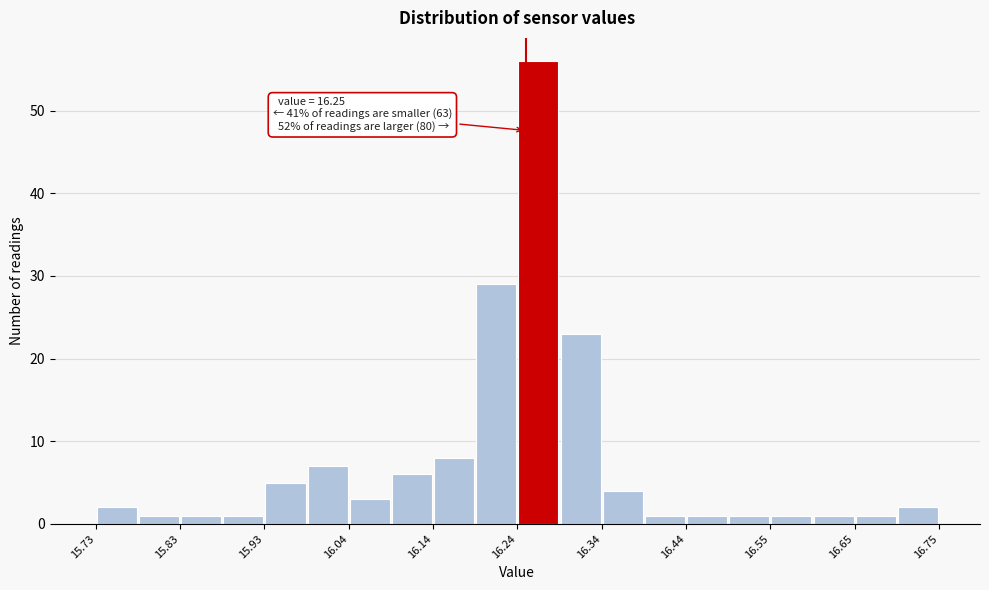

Around what value on the x-axis is the tallest bar? Give the approximate position of its centre, as read against the axis.

16.26